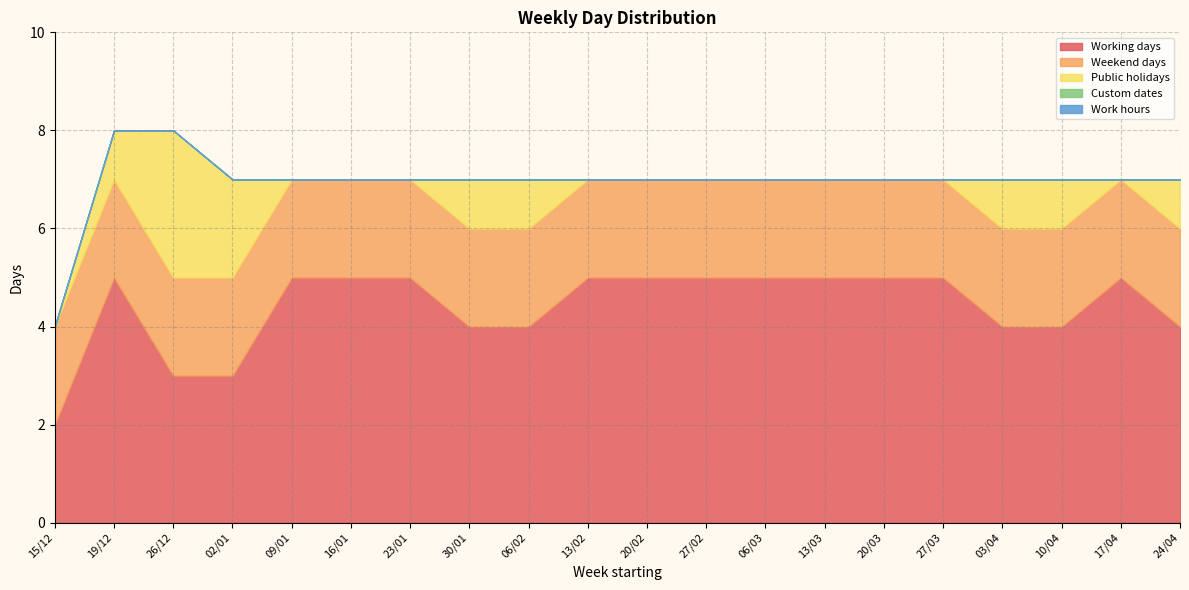

What are all the series names shown in the legend?

Working days, Weekend days, Public holidays, Custom dates, Work hours